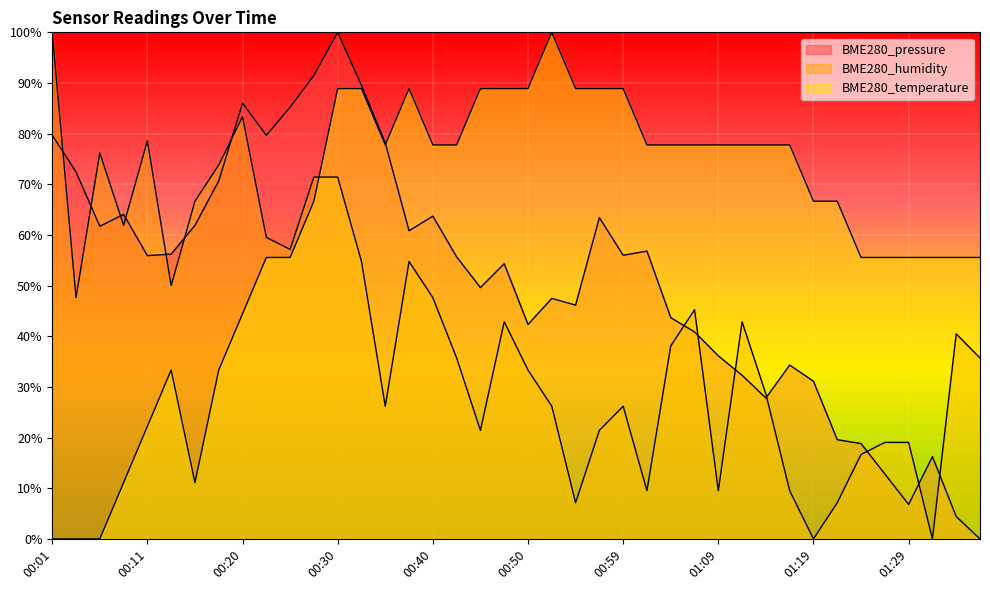

Which series has the largest total across all categories?

BME280_temperature